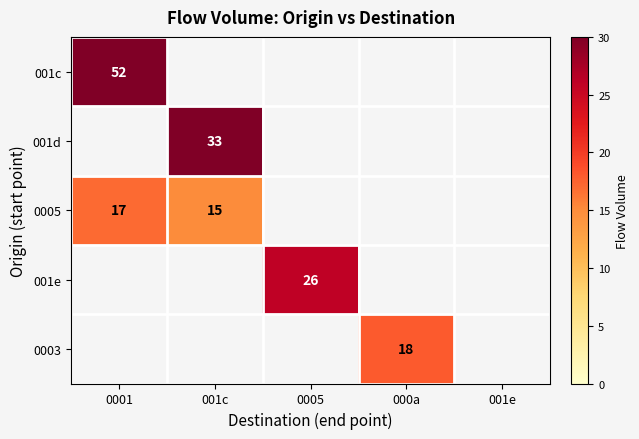

What is the greatest value displayed?

52.0